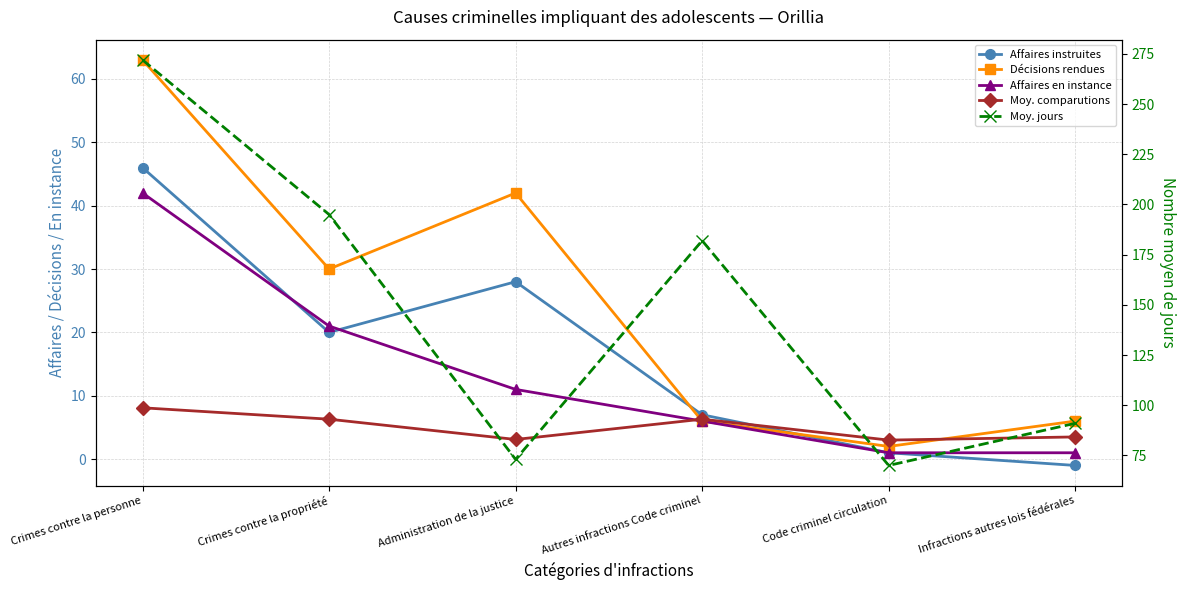

At which category does Décisions rendues reach its first local valley?

Crimes contre la propriété